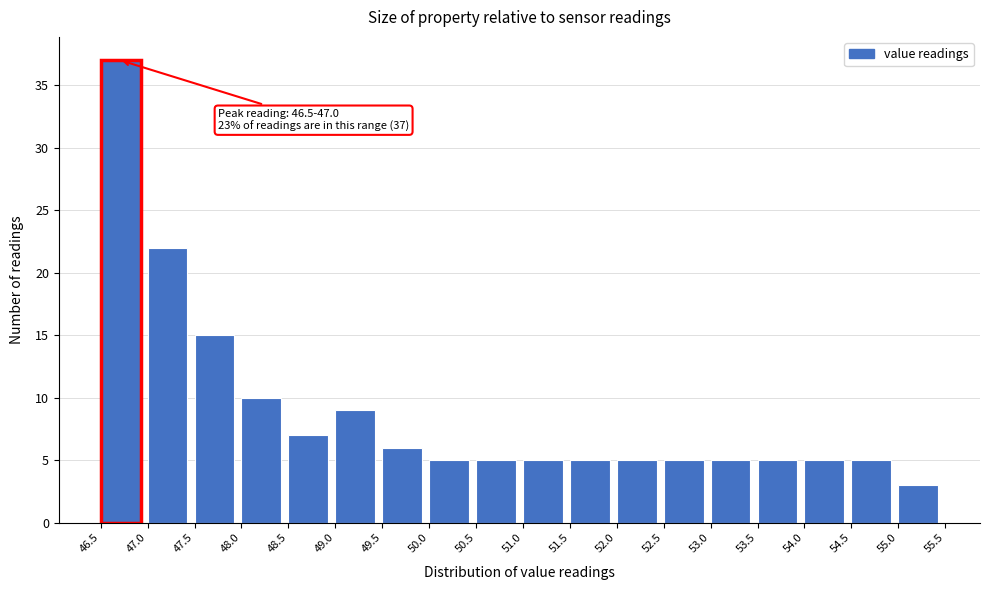

Which range on the x-axis has the tallest bar?

46.5 to 47.0